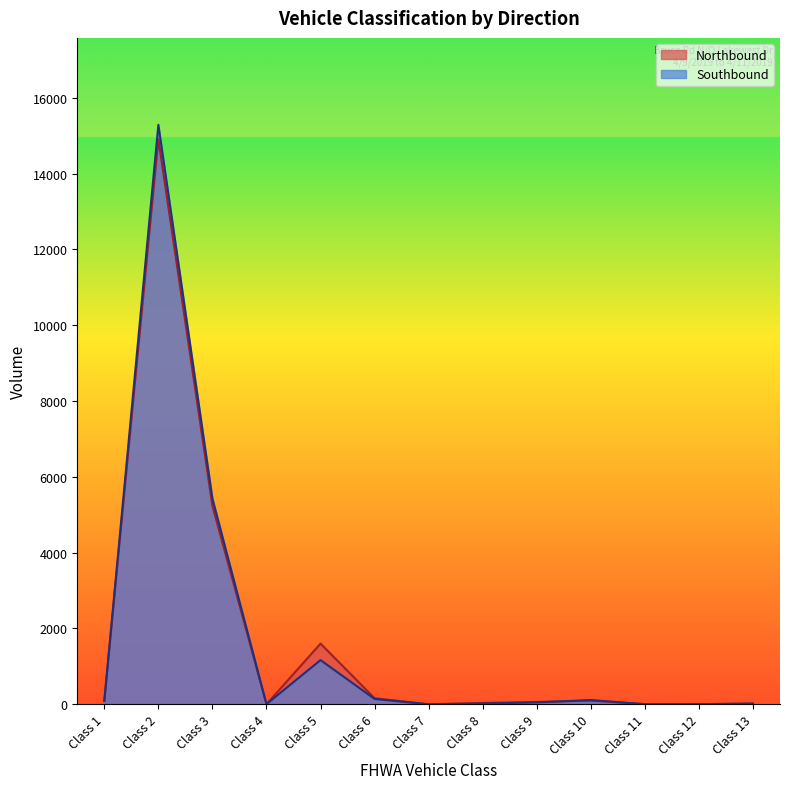

What are all the series names shown in the legend?

Northbound, Southbound